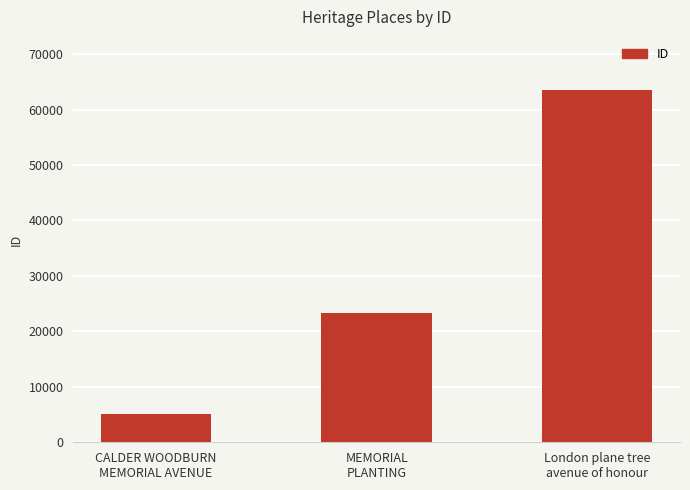

Between CALDER WOODBURN
MEMORIAL AVENUE and London plane tree
avenue of honour, which is larger?

London plane tree
avenue of honour